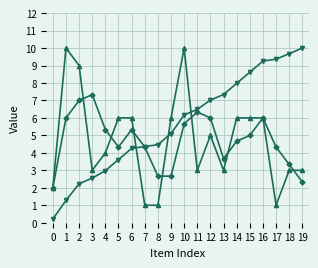

What is the difference between the highest and lowest values at 7?

3.4